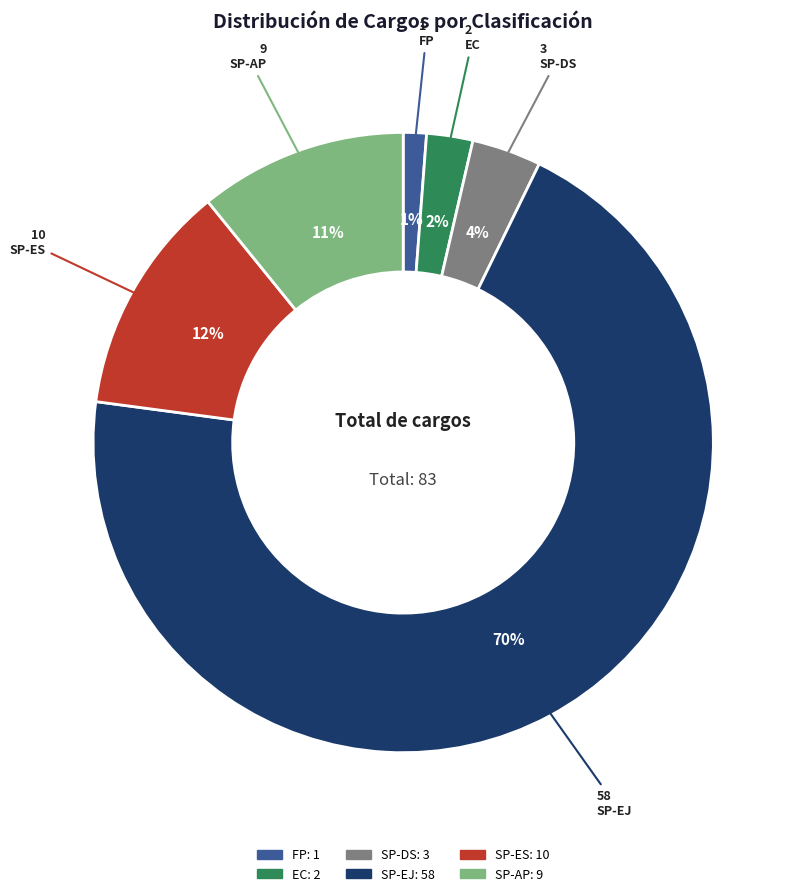

Is there a majority slice in this chart?

Yes